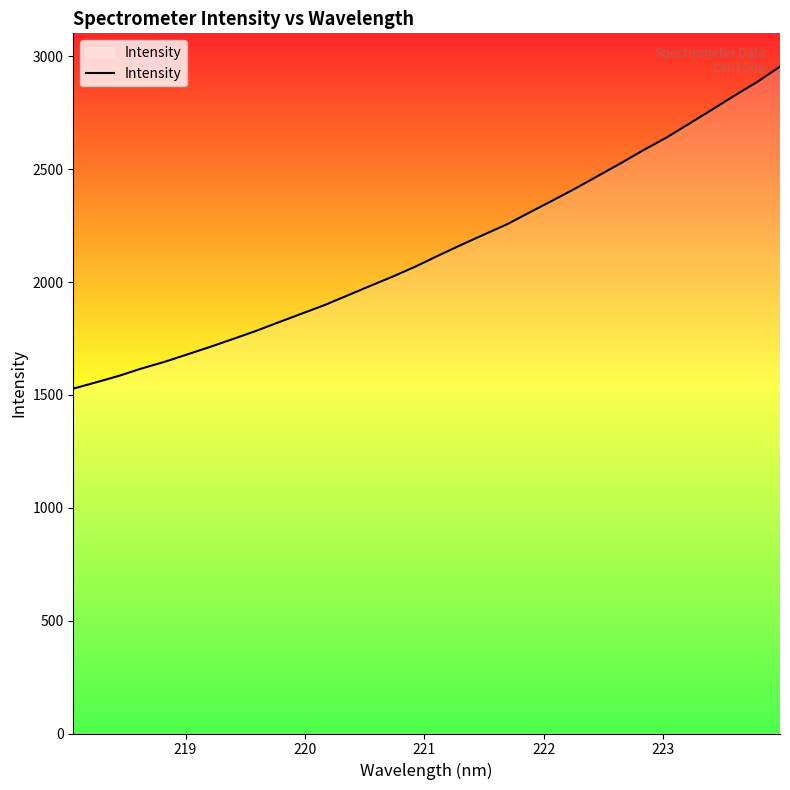

What is the greatest value displayed?

2954.2